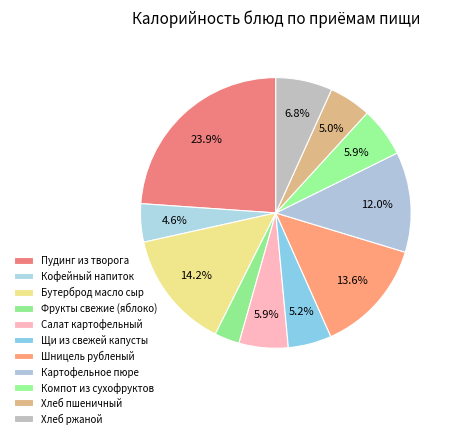

Combined, what portion of the pie is Компот из сухофруктов and Пудинг из творога?

29.8%